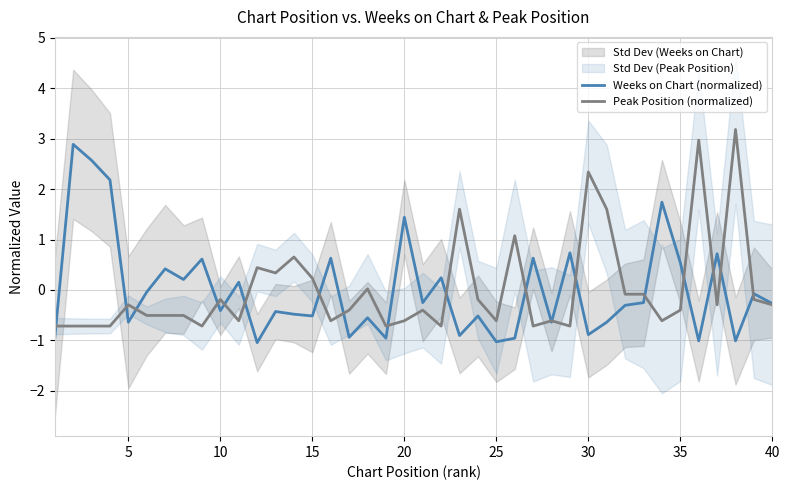

How many interior local peaks does the Weeks on Chart (normalized) series have?

15